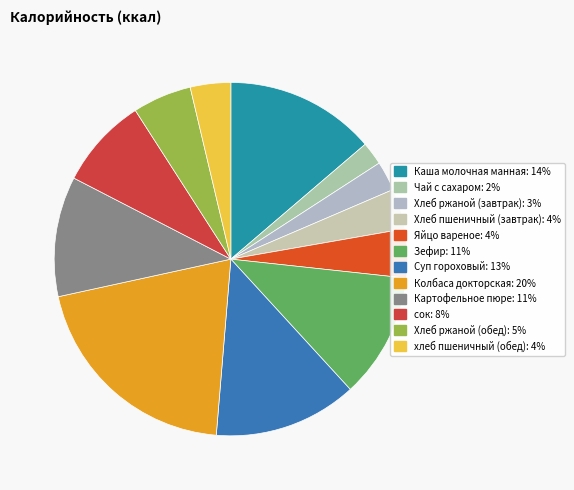

What percentage do Суп гороховый and Хлеб пшеничный (завтрак) together represent?

16.8%